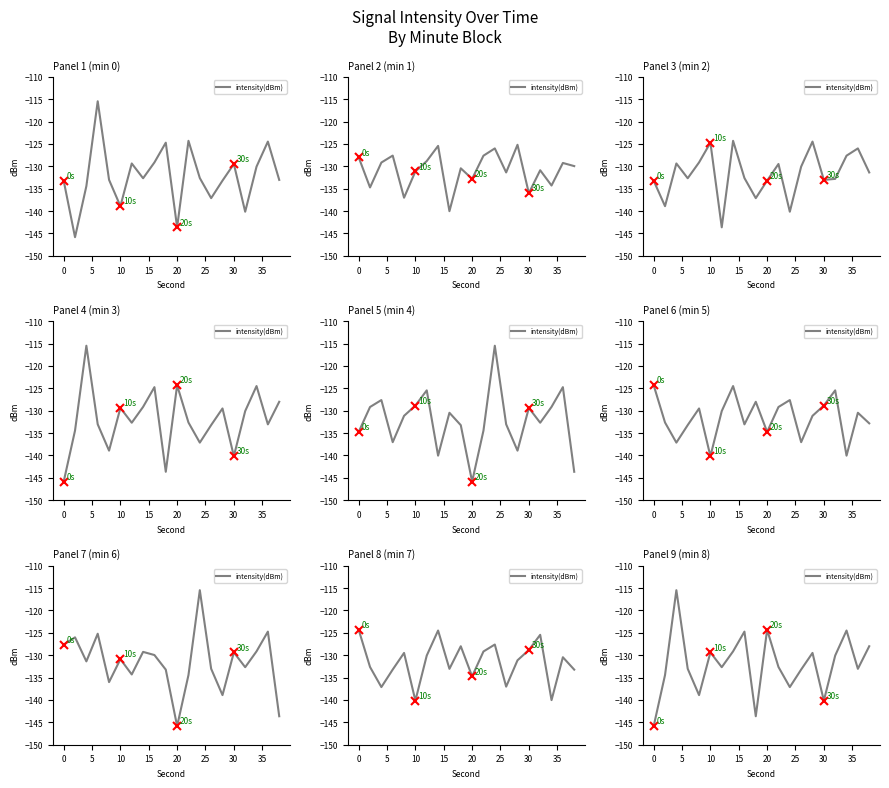

The chart shows a value of -62.3 at 25. True or false?

False